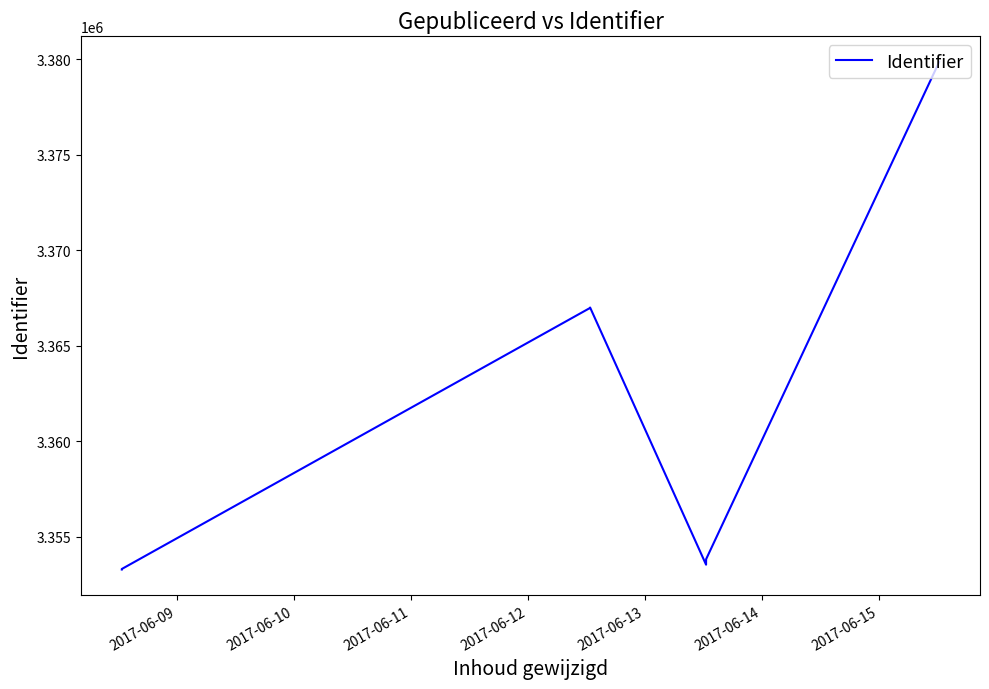

What is the difference between the maximum and minimum values?

26604